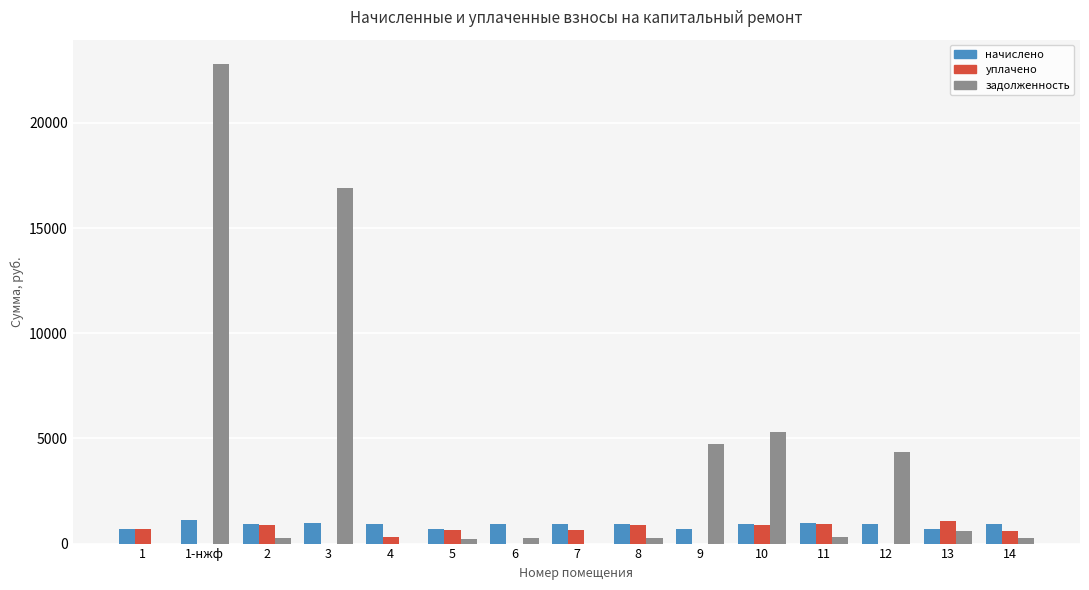

At which category does the chart reach its peak across all series?

1-нжф